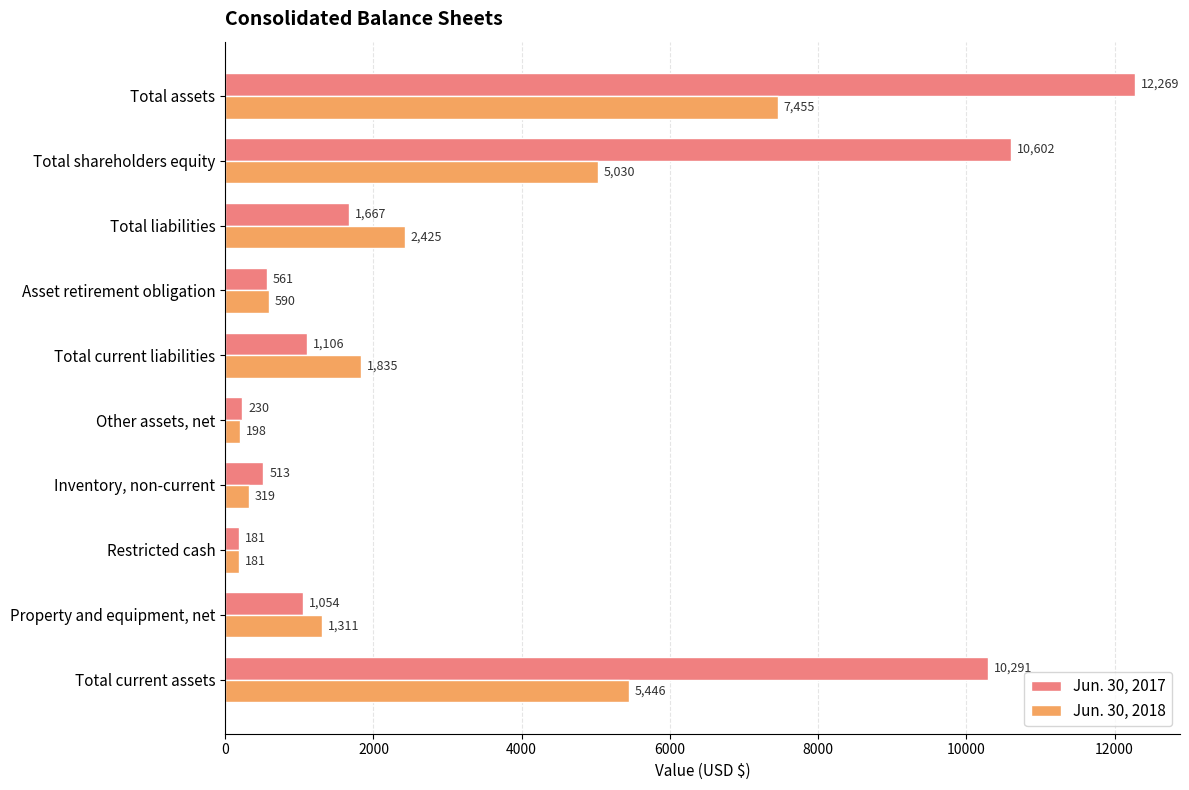

Where is Jun. 30, 2018 nearest to the value 3818?

Total shareholders equity